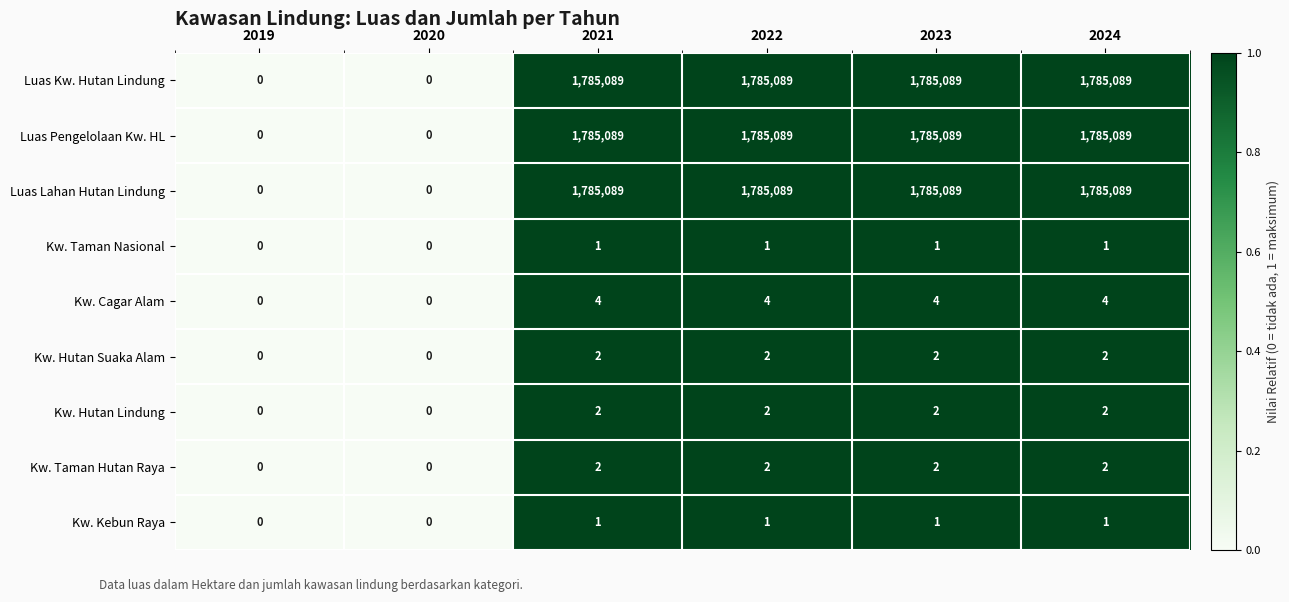

True or false: Luas Kw. Hutan Lindung has a value of 1785089 at 2023.

True